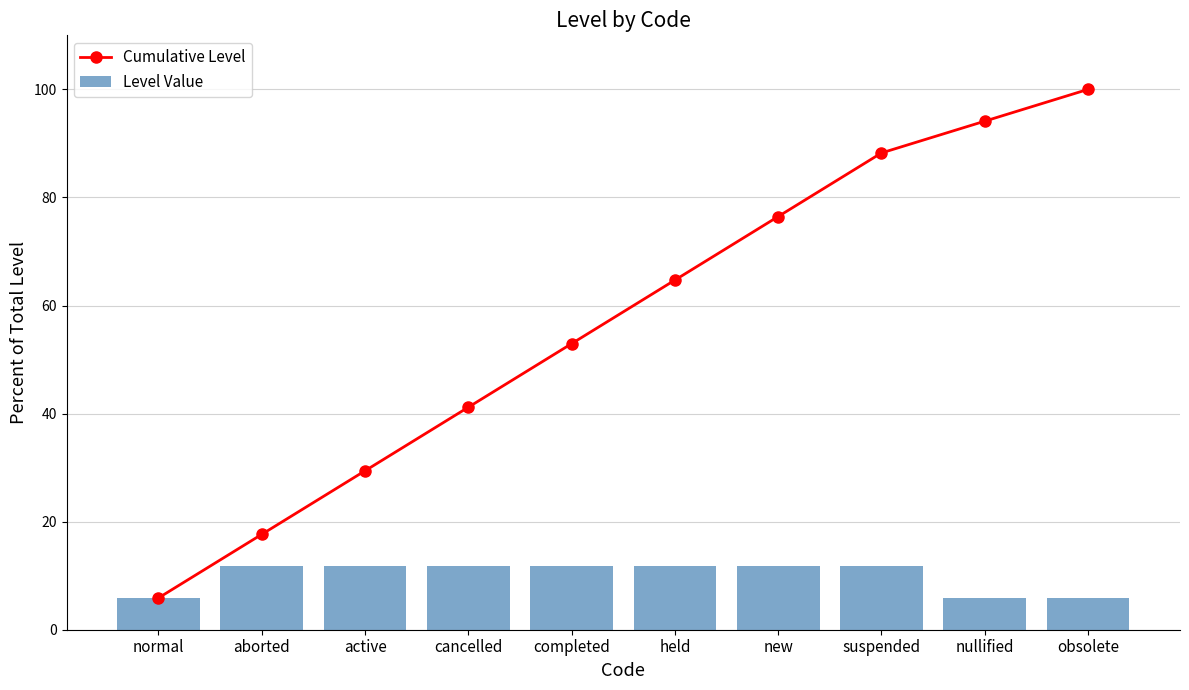

Which series changed the most between cancelled and obsolete?

Cumulative Level